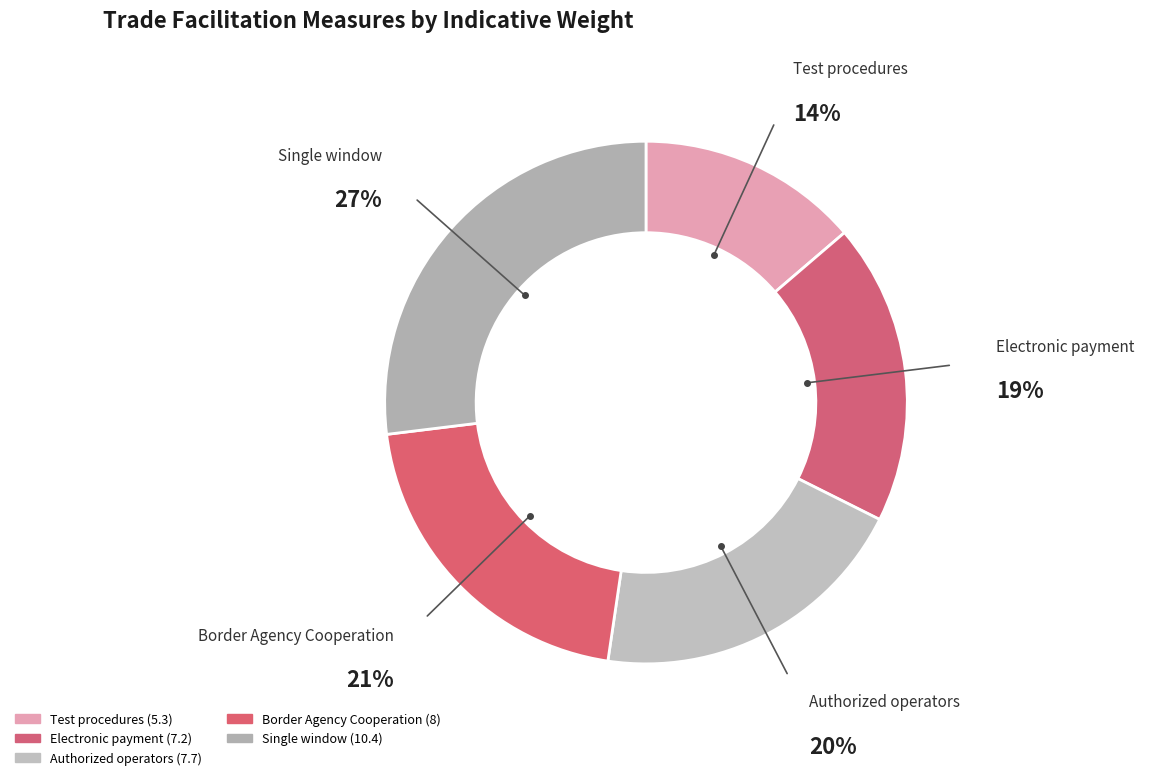

To the nearest percent, what portion does Single window (10.4) represent?

27%